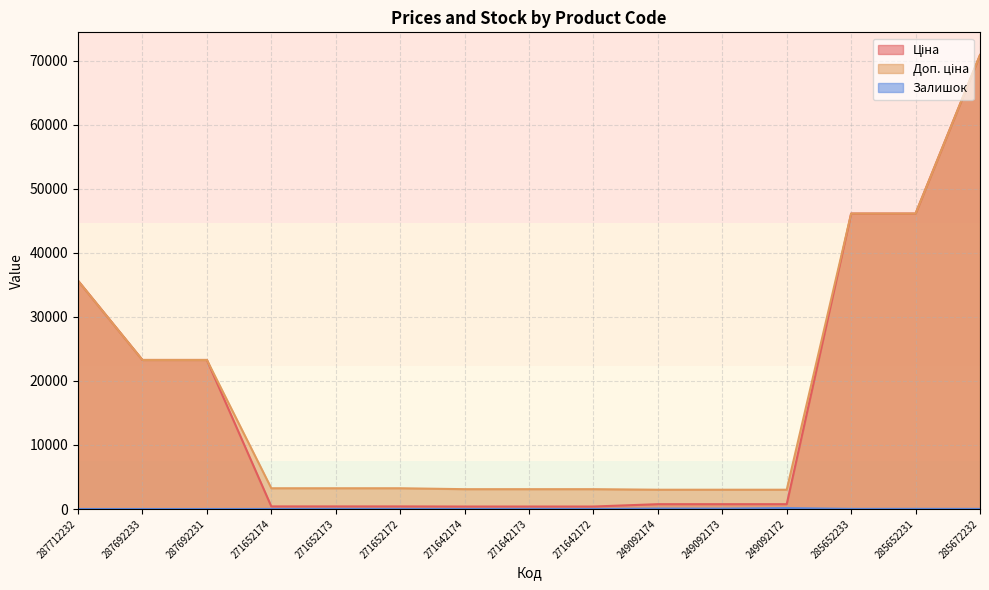

Rank the categories by Доп. ціна value from highest to lowest.

285672232, 285652233, 285652231, 287712232, 287692233, 287692231, 271652174, 271652173, 271652172, 271642174, 271642173, 271642172, 249092174, 249092173, 249092172